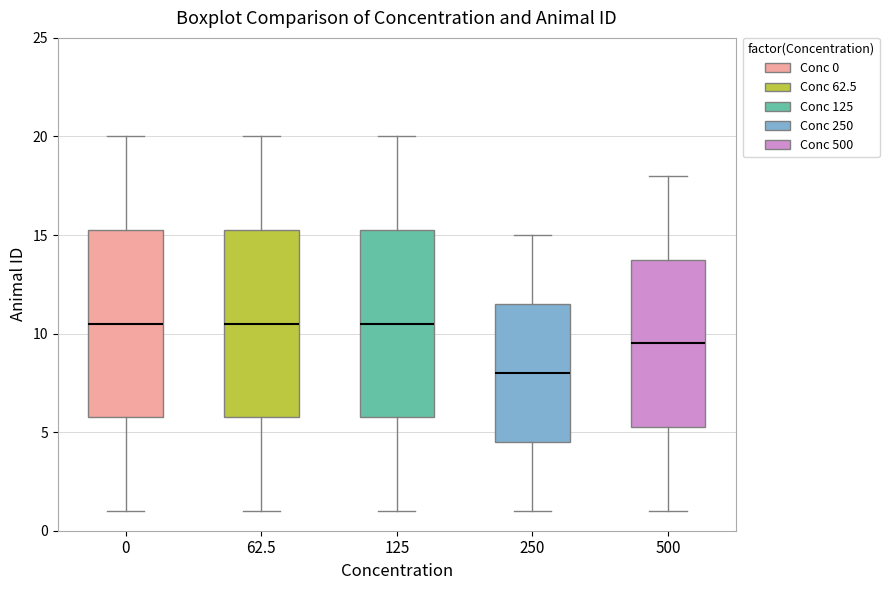

Where does the median line of the box at x = 125 sit on the y-axis? The values are not printed on the chart, so give them approximately, as read against the axis.

10.5